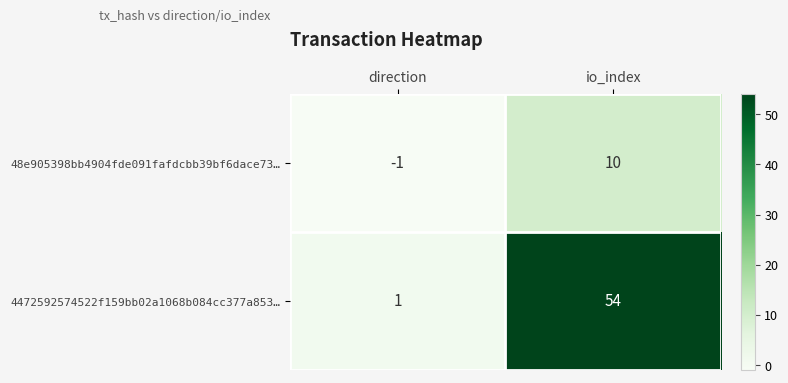

Rank the series at direction from lowest to highest value.

48e905398bb4904fde091fafdcbb39bf6dace73…, 4472592574522f159bb02a1068b084cc377a853…